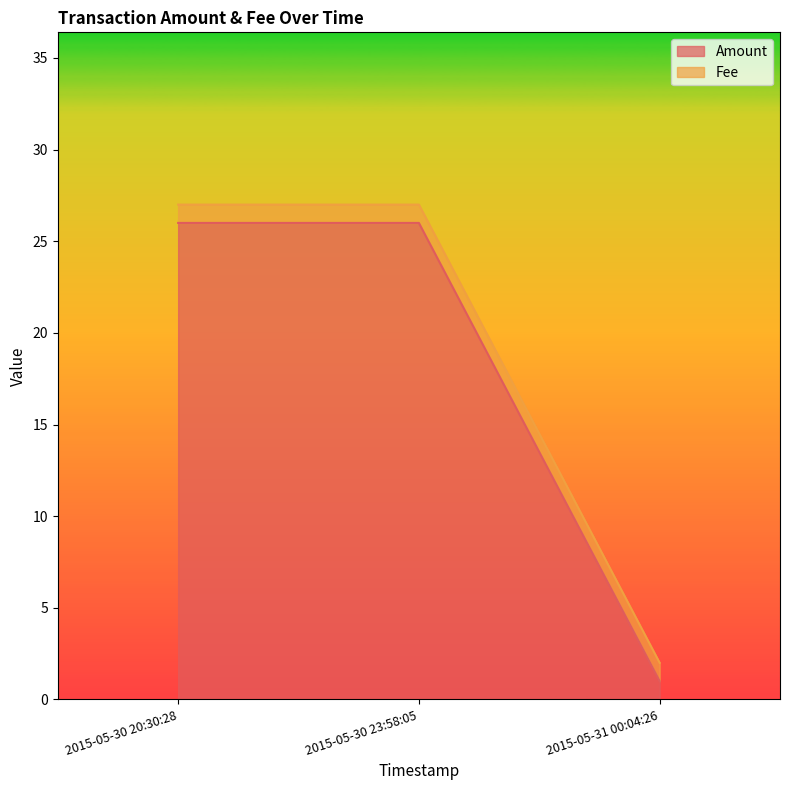

How many lines are shown in the chart?

2